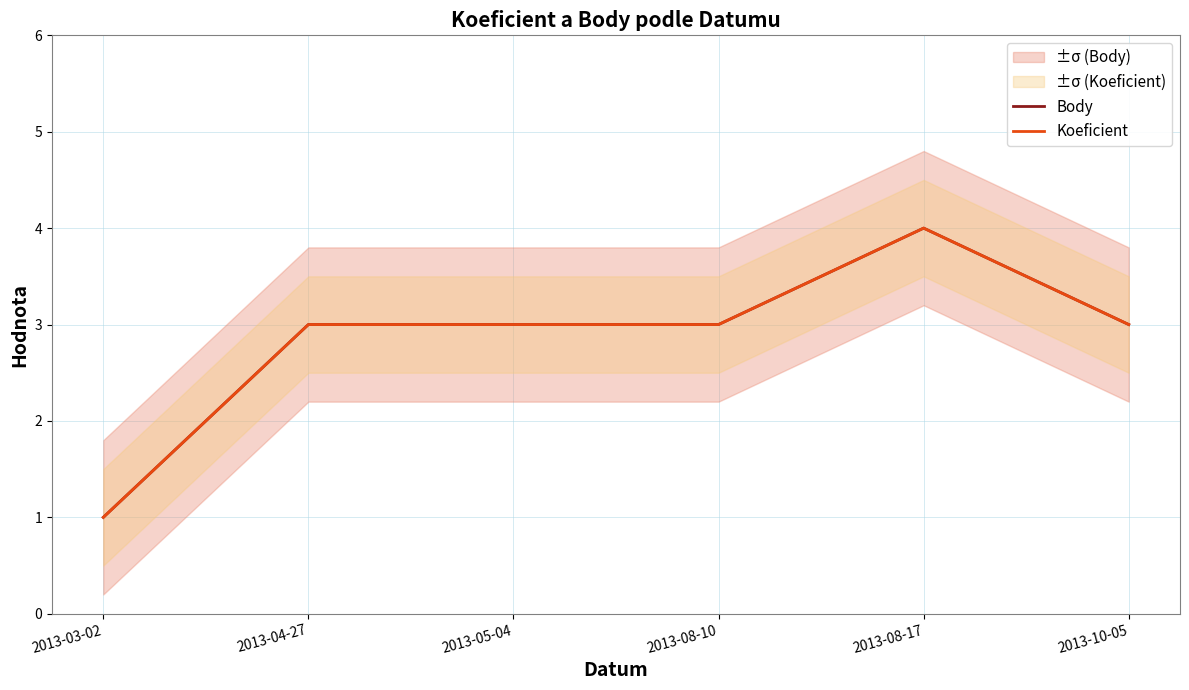

True or false: Koeficient and Body cross at least once.

False